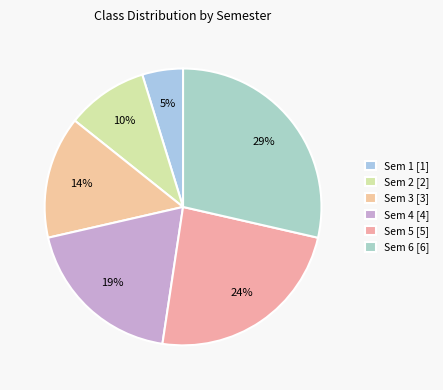

Is there any slice that represents more than half of the pie?

No